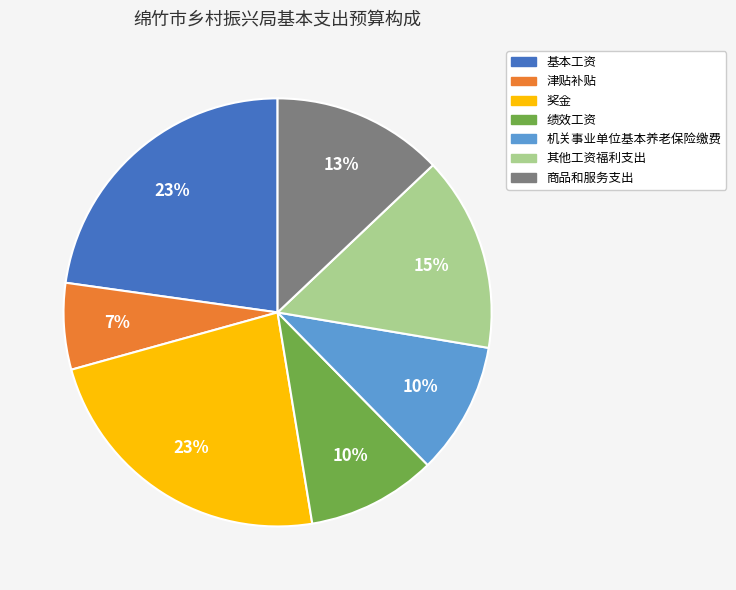

Is it true that 商品和服务支出 is 13% of the pie?

True